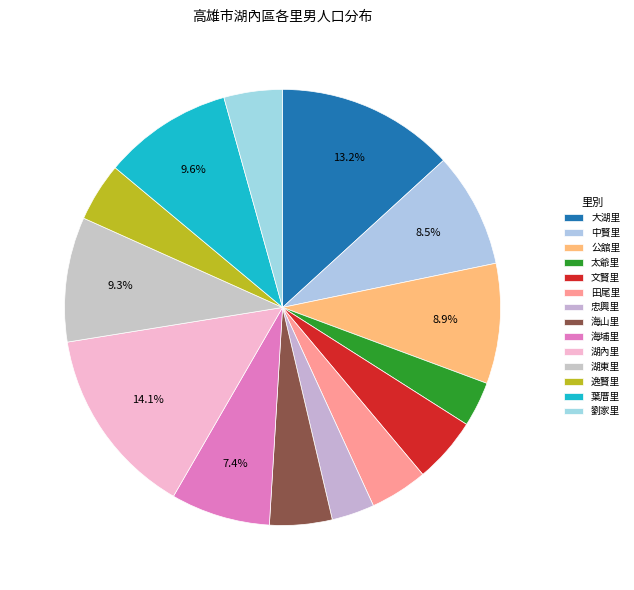

How many slices are in this pie chart?

14